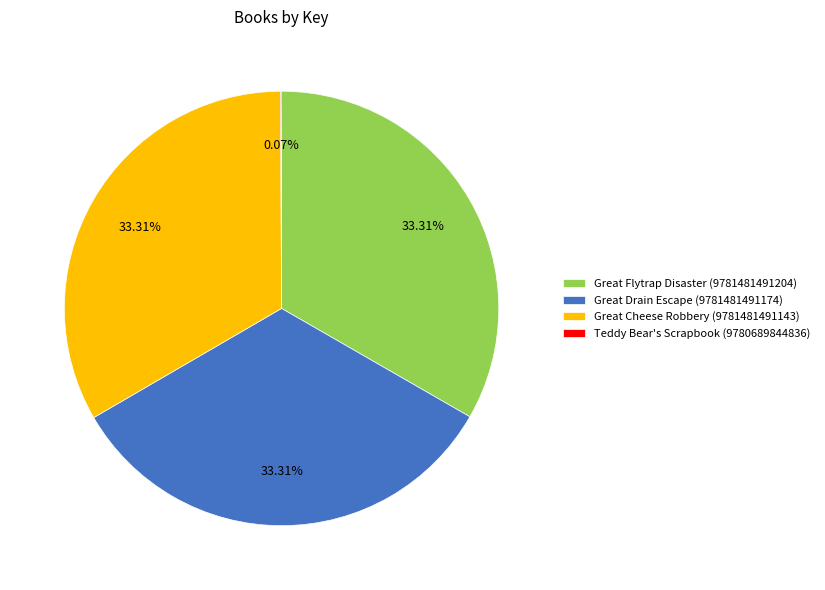

To the nearest percent, what percentage of the pie is Great Cheese Robbery (9781481491143)?

33%